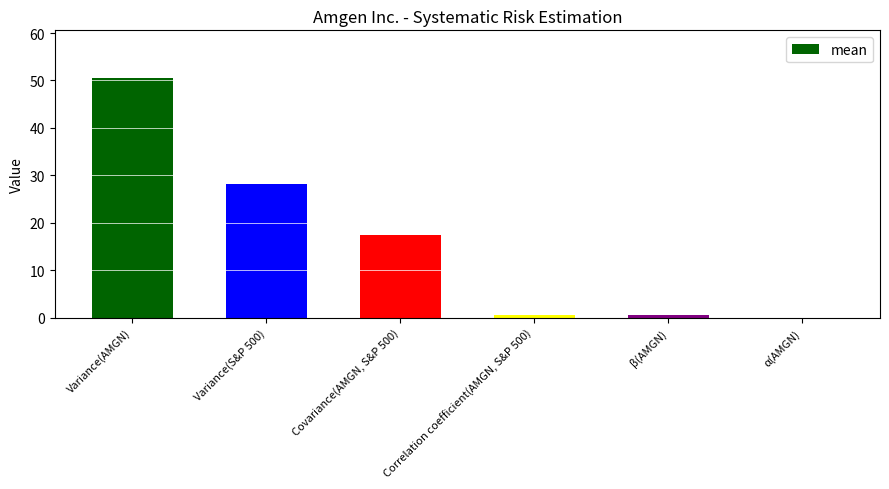

The chart shows a value of 0.5 at Correlation coefficient(AMGN, S&P 500). True or false?

True